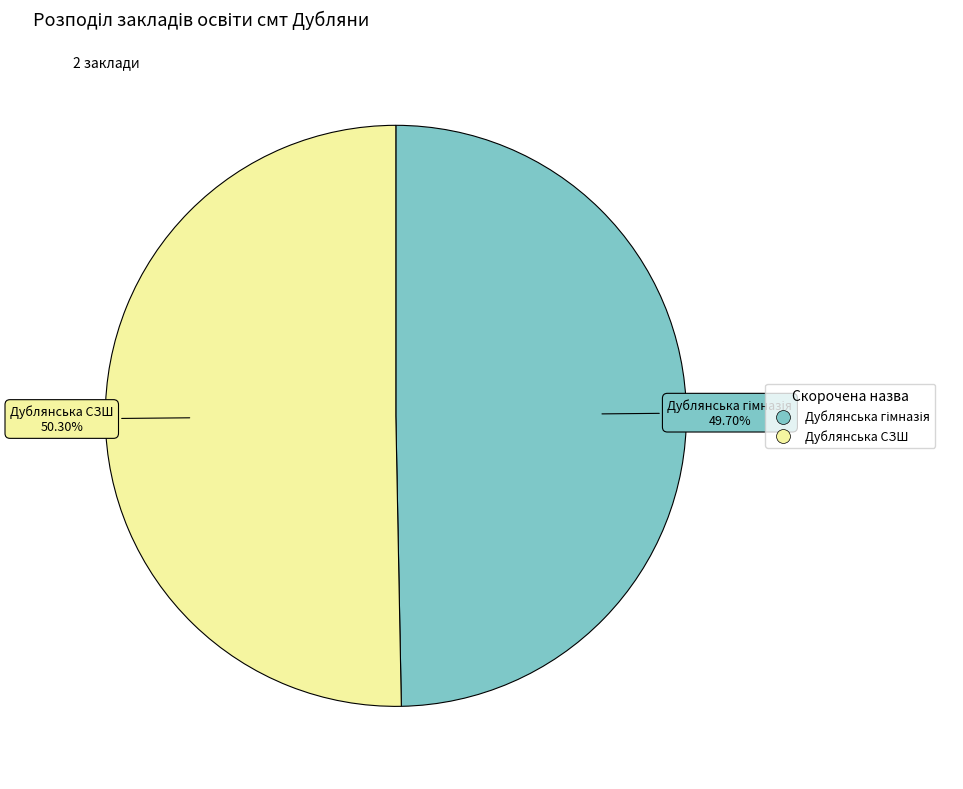

Is there any slice that represents more than half of the pie?

Yes